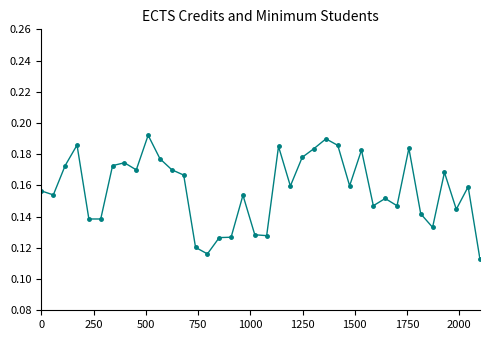

How many values are between 0 and 1?

38